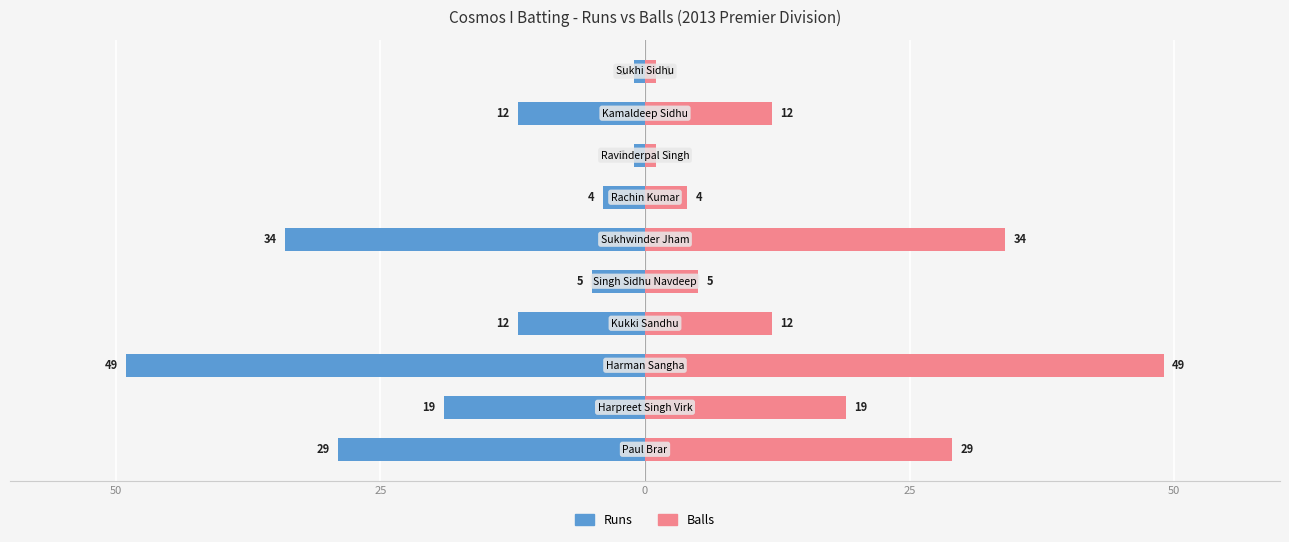

What is the sum of all Runs values?

-166